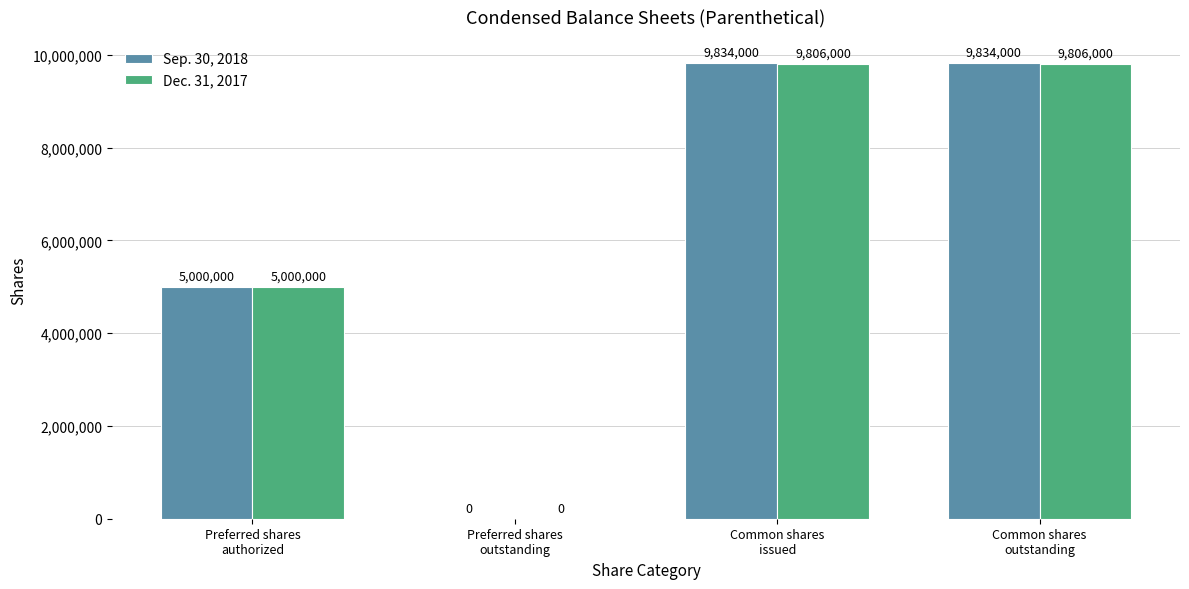

What is the sum of all Sep. 30, 2018 values?

24668000